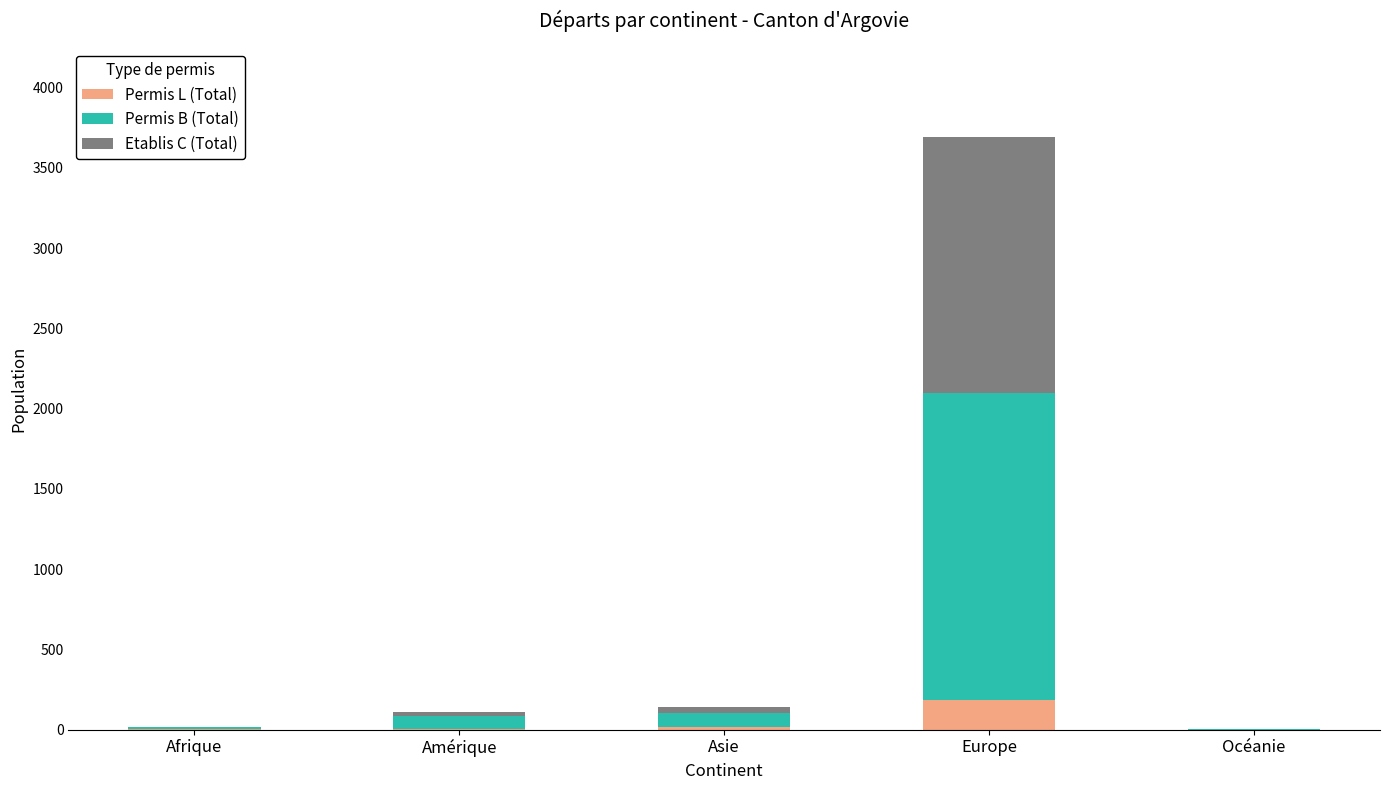

At which category is the sum across all series the highest?

Europe